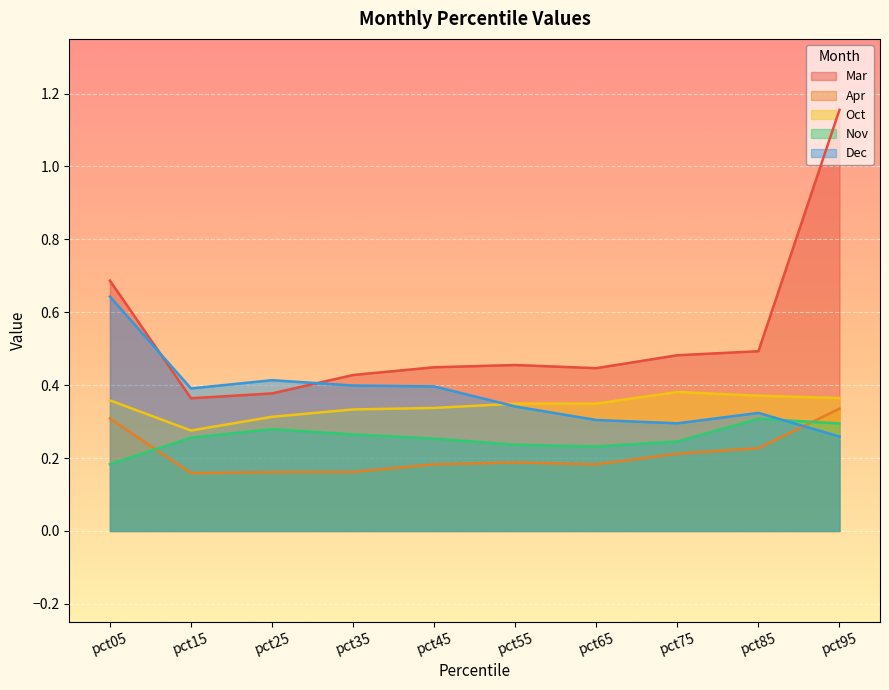

What is the difference between the highest and lowest values at pct45?

0.3